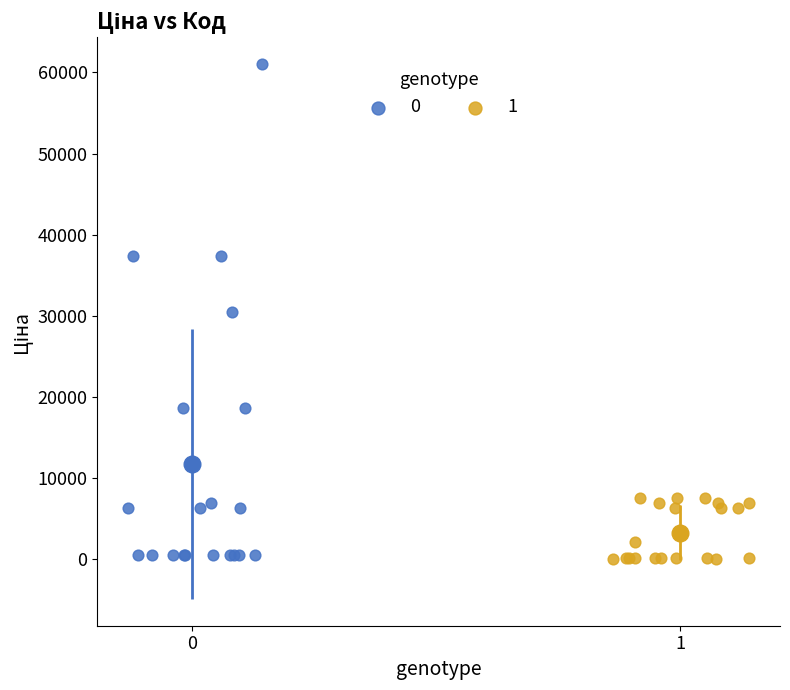

What are all the series names shown in the legend?

0, 1